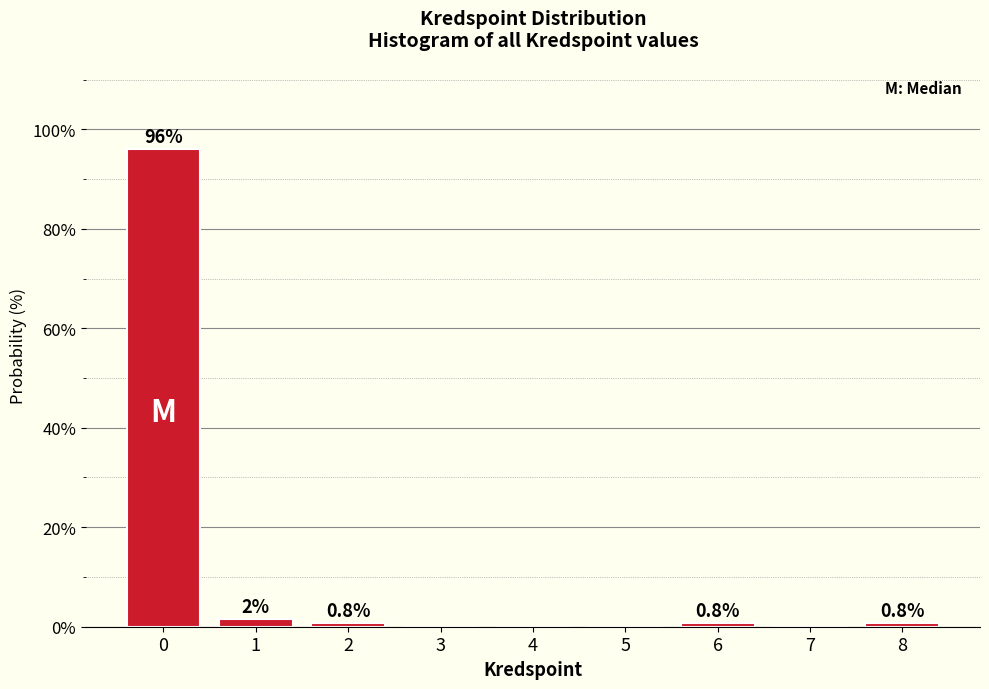

The value at 3 is 0.0. True or false?

True